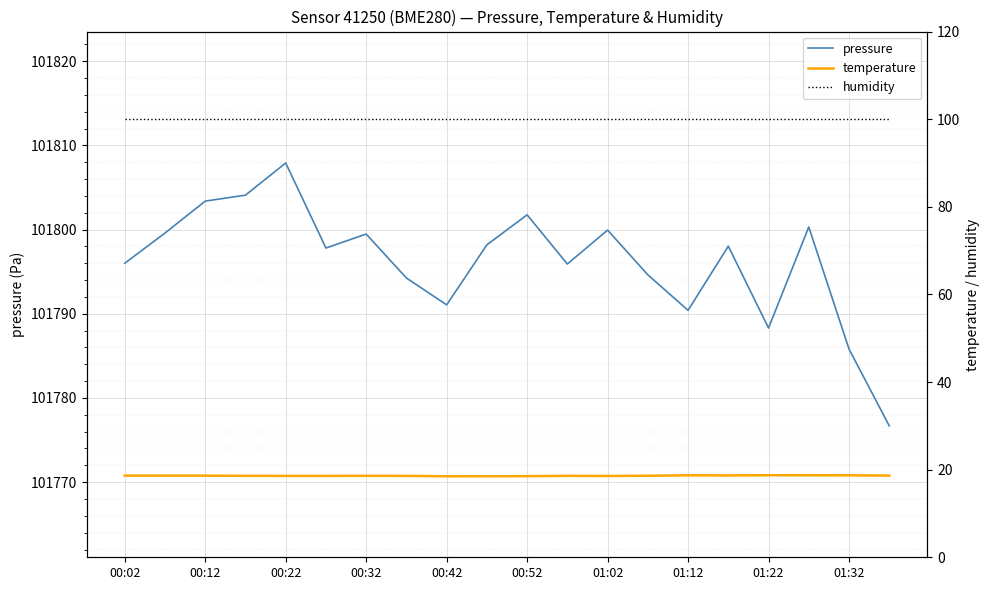

What is the label of the 1st point from the left?

00:02